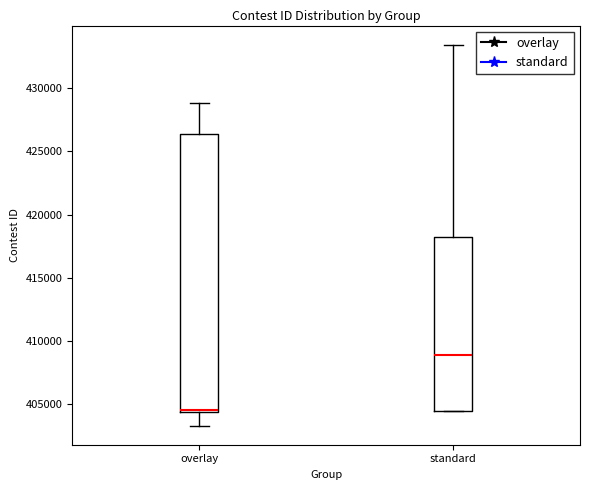

Where does the upper whisker of the box for standard end on the y-axis? The values are not printed on the chart, so give them approximately, as read against the axis.

433500